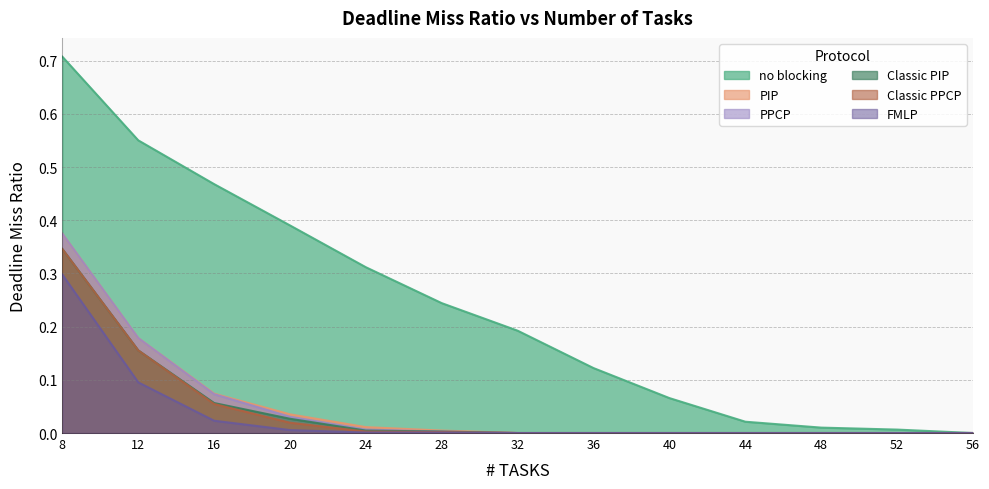

Which has a higher value, 12 or 56?

12